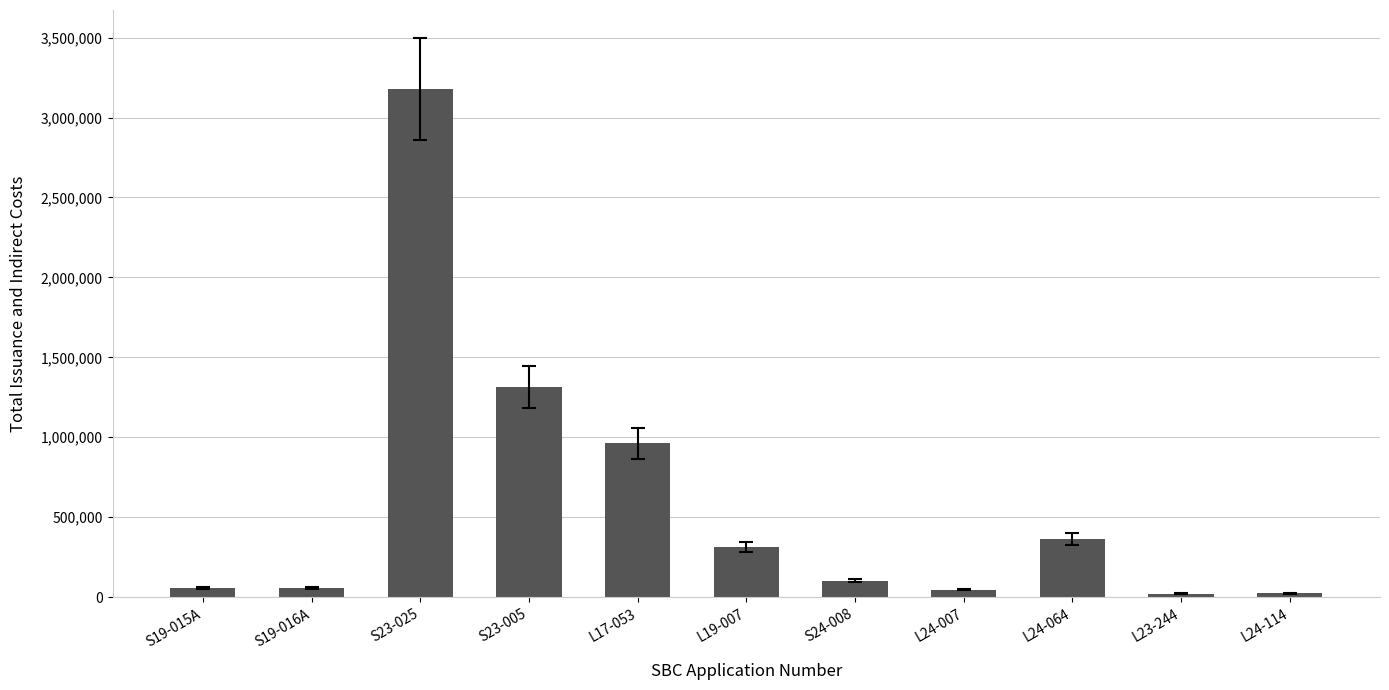

How many bars are there in total?

11